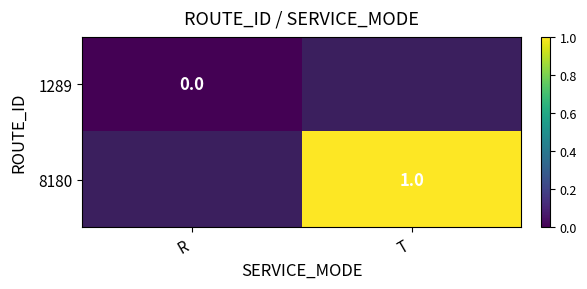

The 8180 series shows 1 at T. True or false?

True